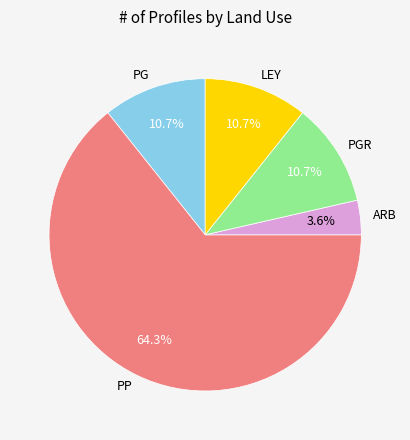

Which slice is the largest?

PP